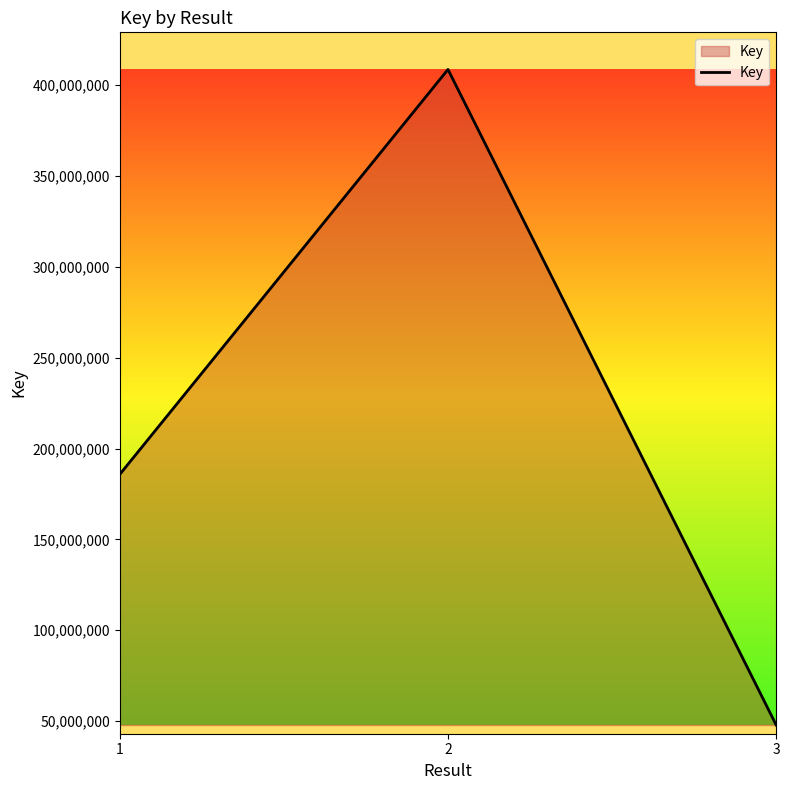

What is the difference between the maximum and minimum values?

360868051